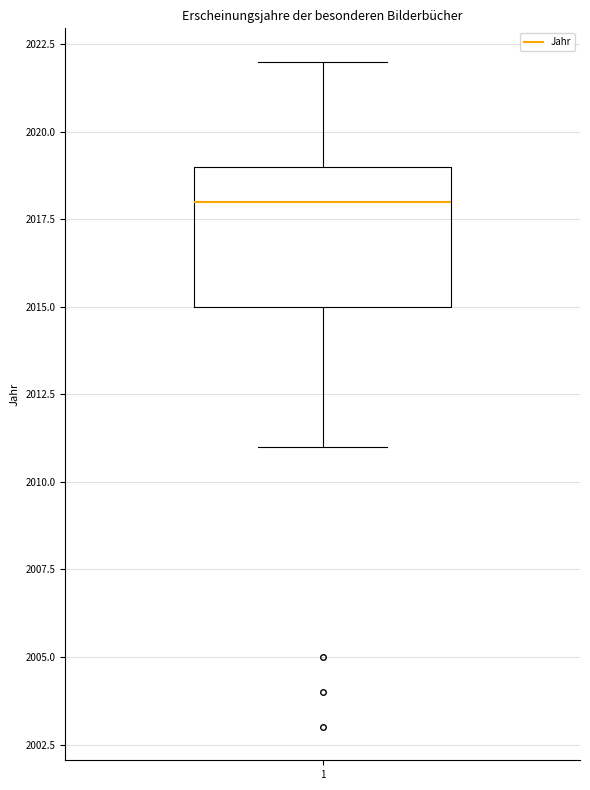

Transcribe this box plot: give where the median line is, the range the box spans, and where the two whiskers end, as read against the y-axis. The values are not printed on the chart, so give them approximately, as read against the axis.

median 2018, box 2015 to 2019, whiskers 2011 to 2022